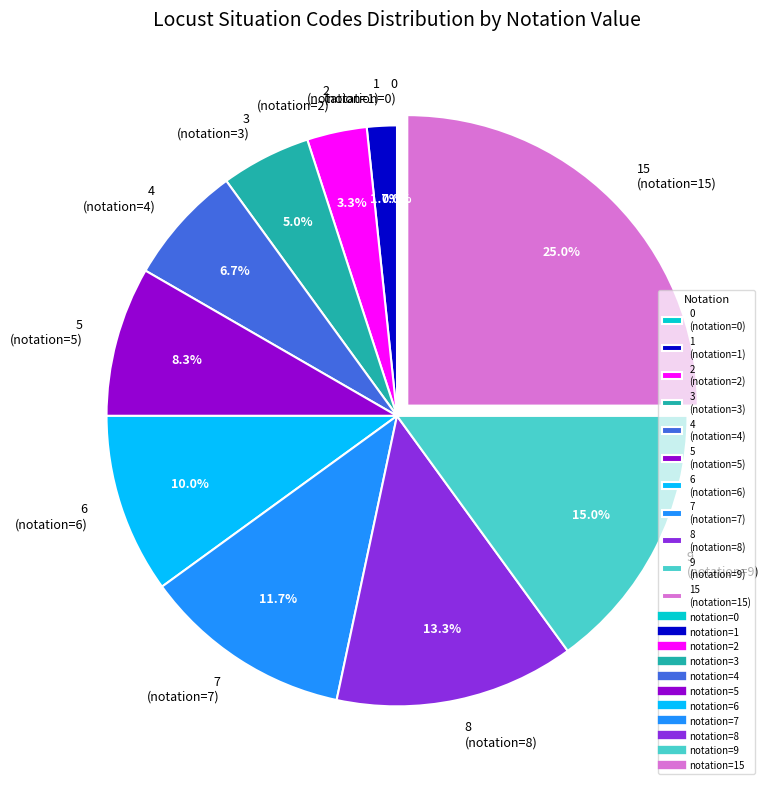

What portion of the pie excludes 8?

86.7%